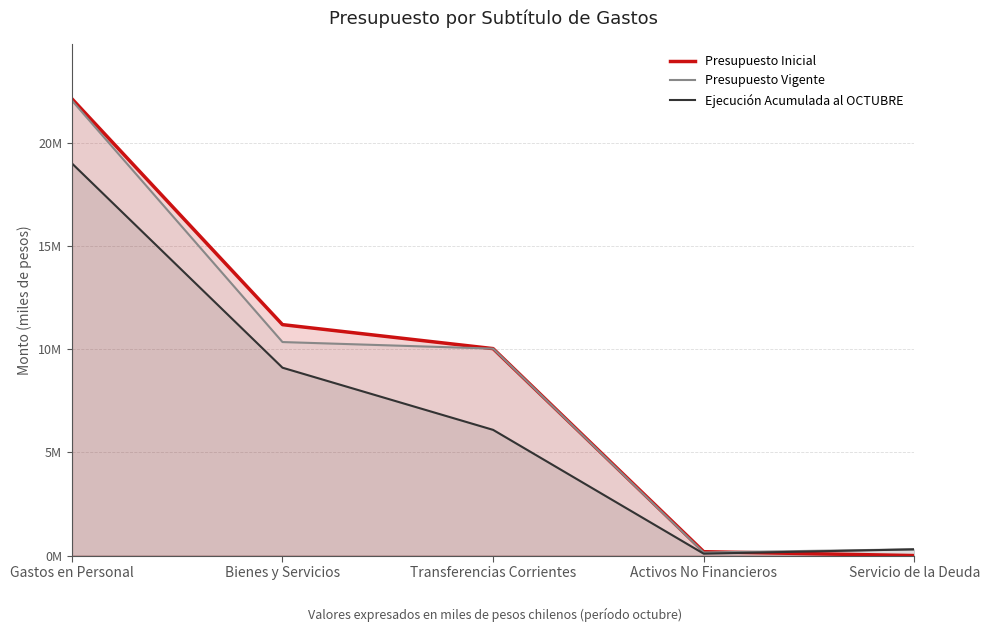

Rank the categories by Presupuesto Vigente value from lowest to highest.

Activos No Financieros, Servicio de la Deuda, Transferencias Corrientes, Bienes y Servicios, Gastos en Personal